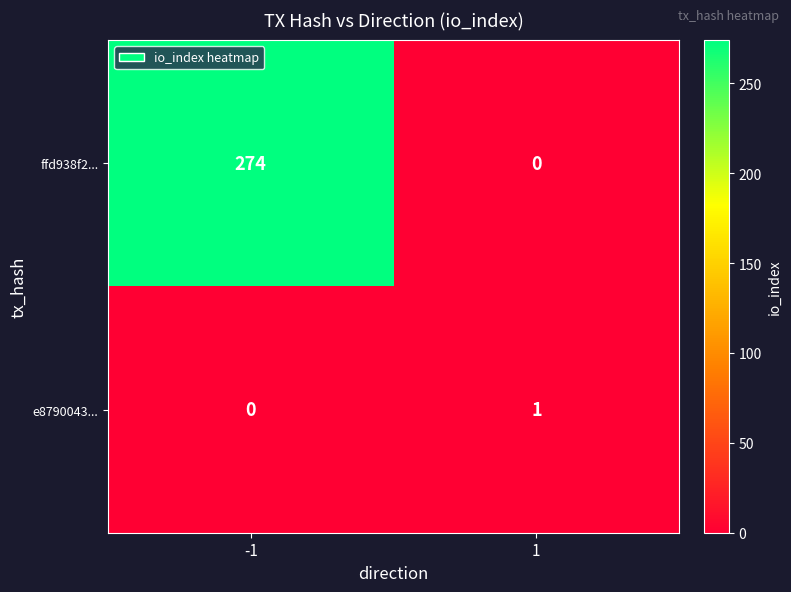

What is the average value of the ffd938f2... series?

137